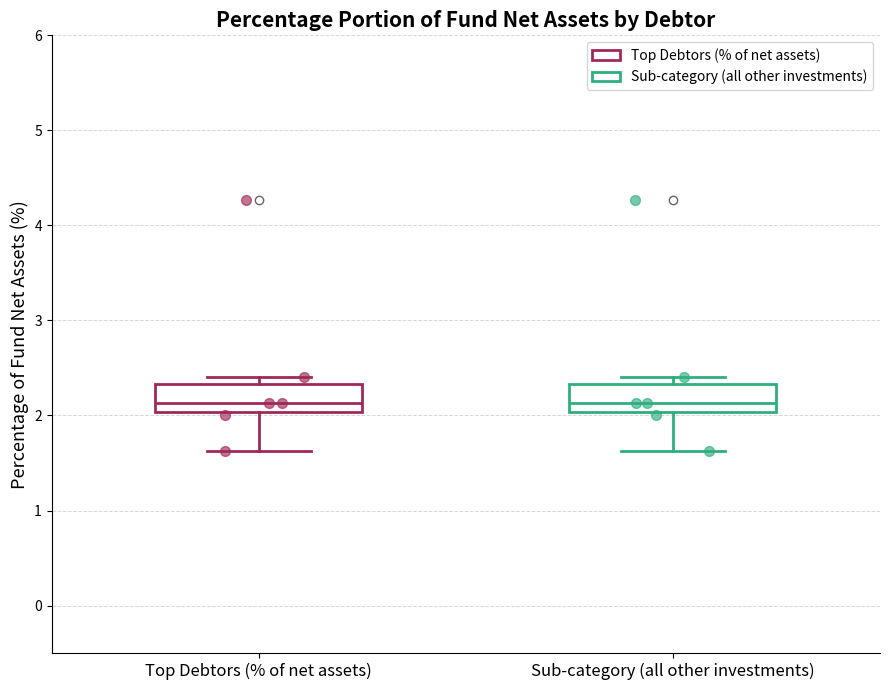

Where does the lower whisker of the box for Sub-category (all other investments) end on the y-axis? The values are not printed on the chart, so give them approximately, as read against the axis.

1.6